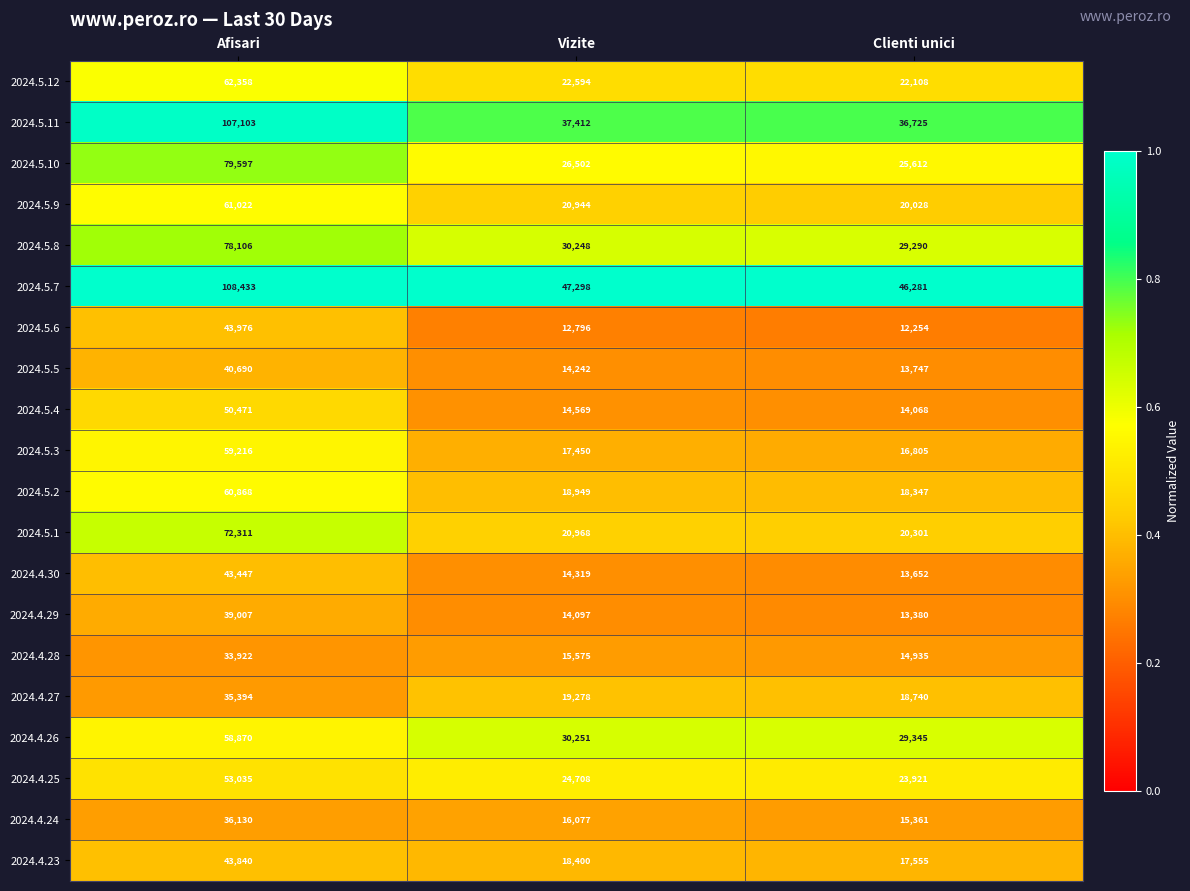

Which series changed the most between Vizite and Clienti unici?

2024.5.7